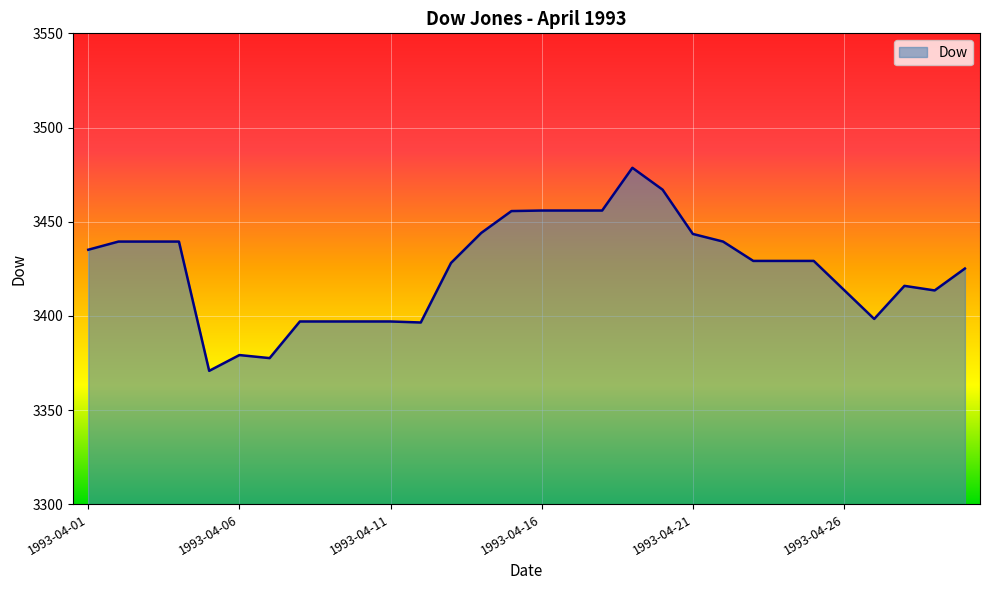

What is the difference between the maximum and minimum values?

107.8